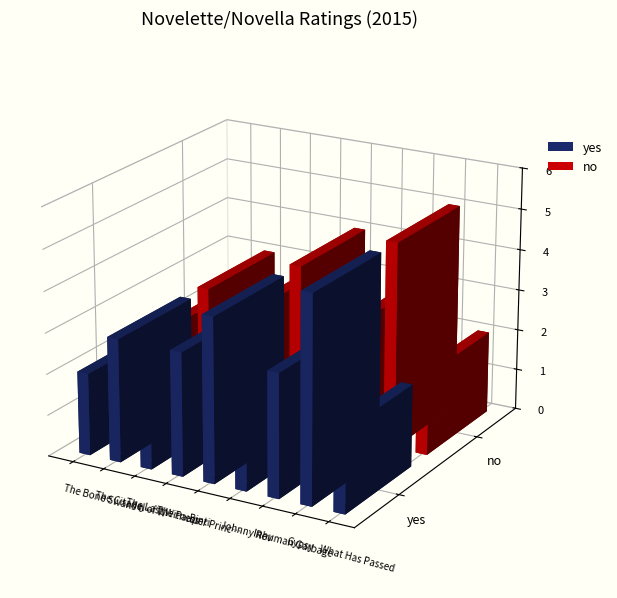

Which series changed the most between The Last Witness and The Pauper Prince?

yes